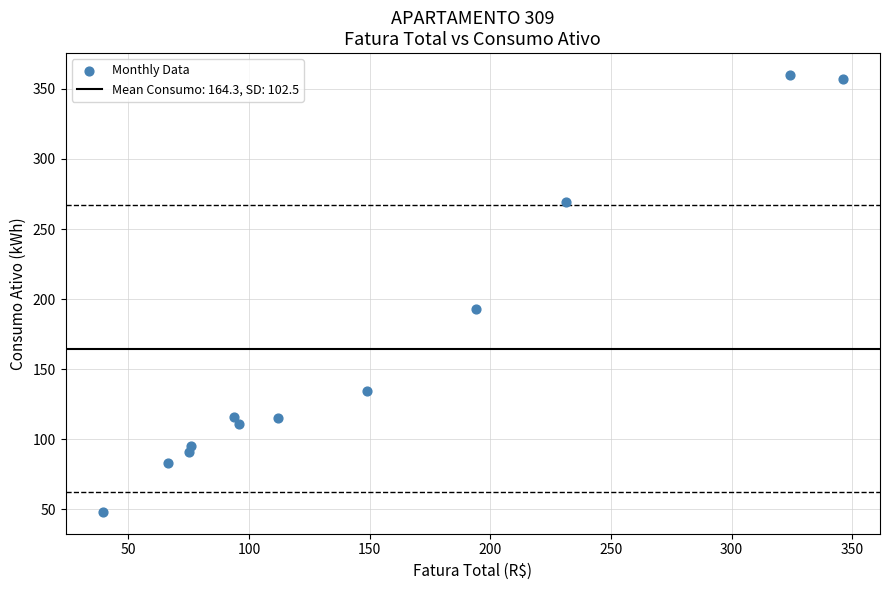

What Y value in the scatter plot is closest to 204?

193